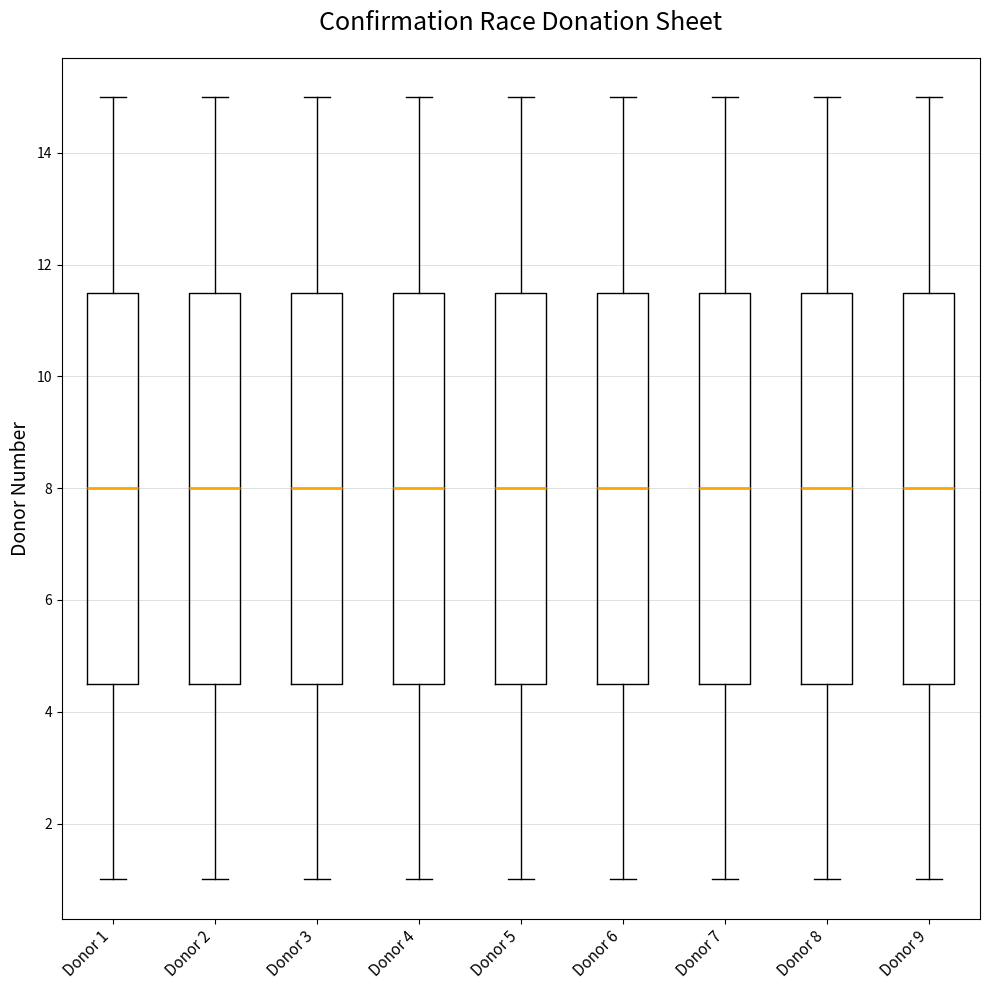

Reading left to right, transcribe this box plot: for each box, give where its median line is, the range the box spans, and where its two whiskers end, as read against the y-axis. The values are not printed on the chart, so give them approximately, as read against the axis.

Donor 1: median 8.0, box 4.6 to 11.6, whiskers 1.0 to 15.0
Donor 2: median 8.0, box 4.6 to 11.6, whiskers 1.0 to 15.0
Donor 3: median 8.0, box 4.6 to 11.6, whiskers 1.0 to 15.0
Donor 4: median 8.0, box 4.6 to 11.6, whiskers 1.0 to 15.0
Donor 5: median 8.0, box 4.6 to 11.6, whiskers 1.0 to 15.0
Donor 6: median 8.0, box 4.6 to 11.6, whiskers 1.0 to 15.0
Donor 7: median 8.0, box 4.6 to 11.6, whiskers 1.0 to 15.0
Donor 8: median 8.0, box 4.6 to 11.6, whiskers 1.0 to 15.0
Donor 9: median 8.0, box 4.6 to 11.6, whiskers 1.0 to 15.0